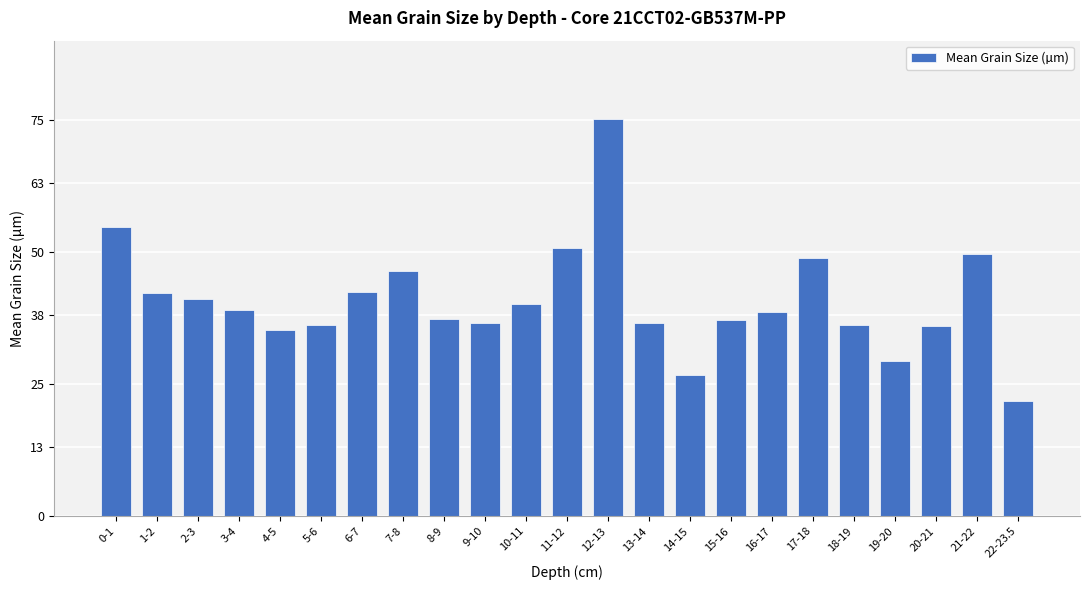

Between 14-15 and 2-3, which is larger?

2-3